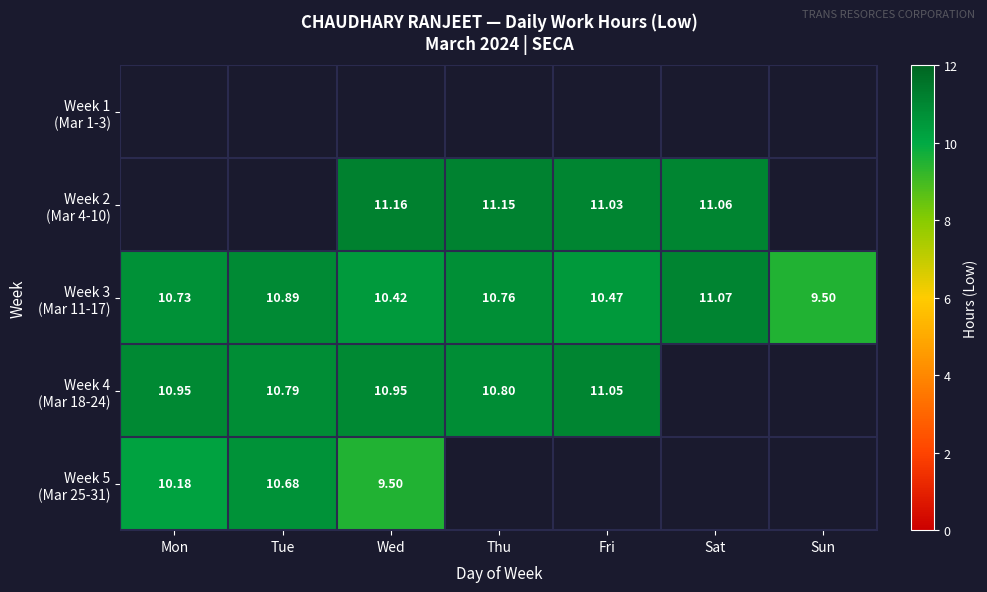

What value does the Week 4 (Mar 18-24) series have at Thu?

10.8